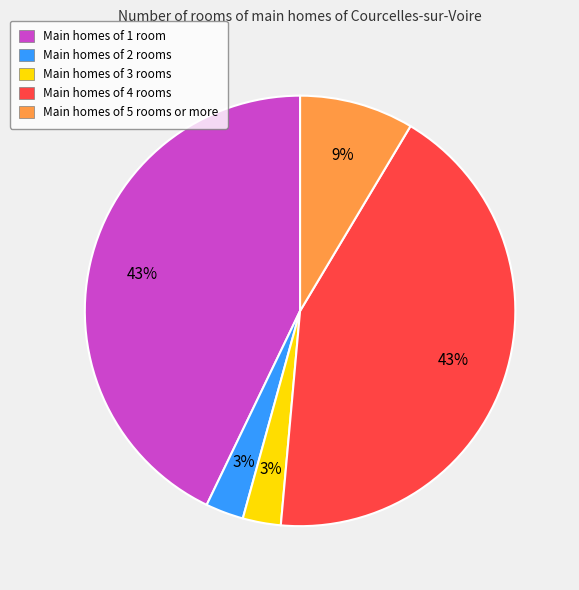

Do Main homes of 2 rooms and Main homes of 3 rooms together represent more than half of the pie?

No